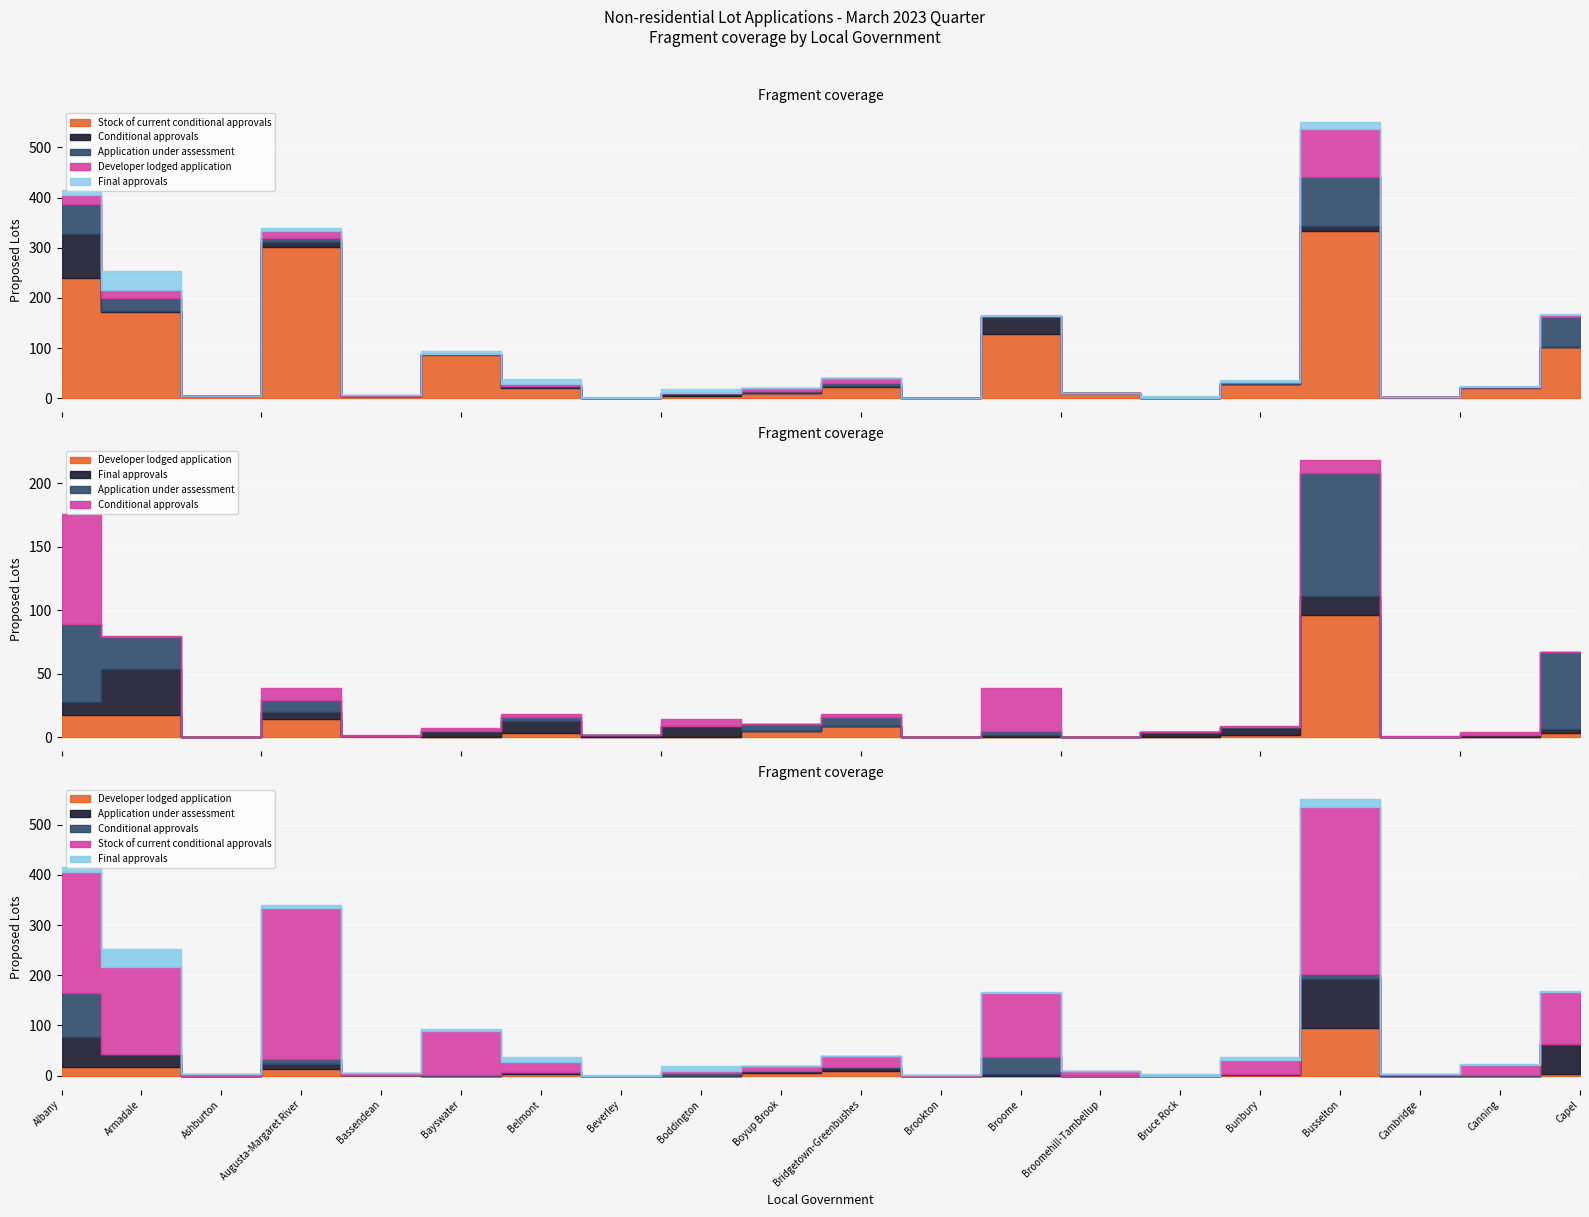

How many data points does each series have?

20